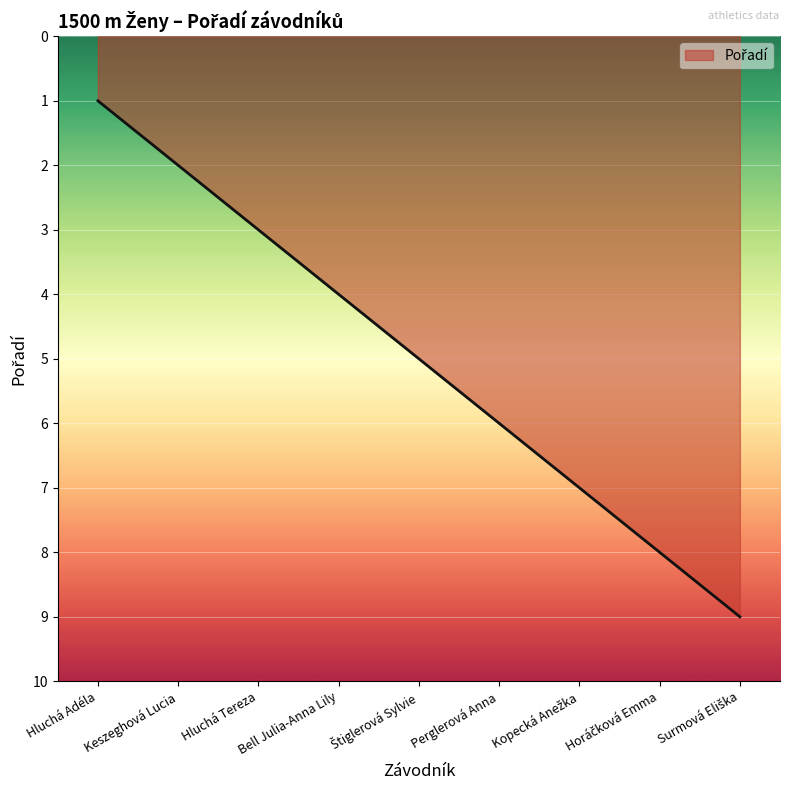

Reading right to left, transcribe all the data shown in this chart.

9	8	7	6	5	4	3	2	1